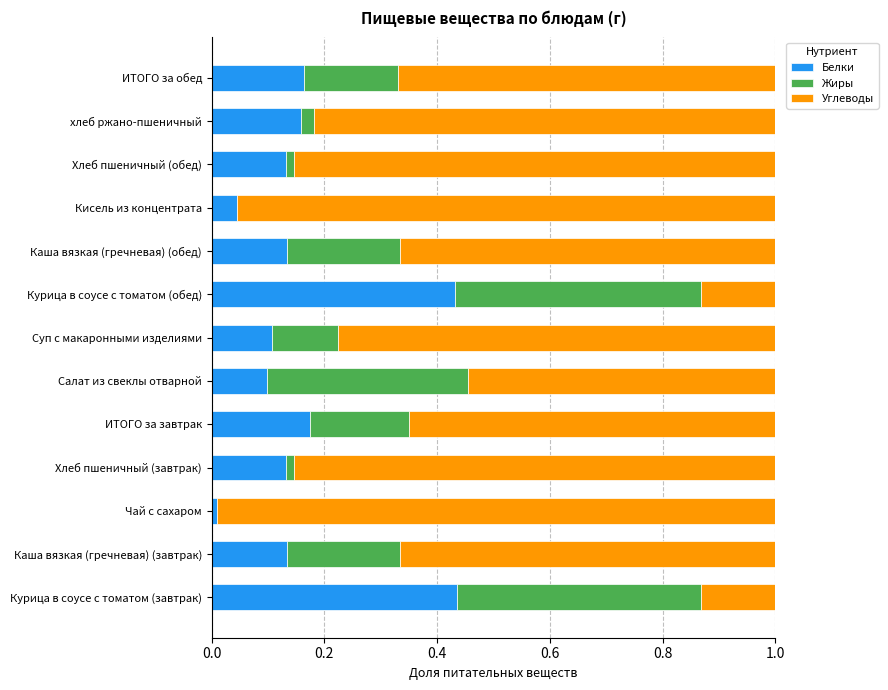

The value of Белки at ИТОГО за обед is 0.2. True or false?

True